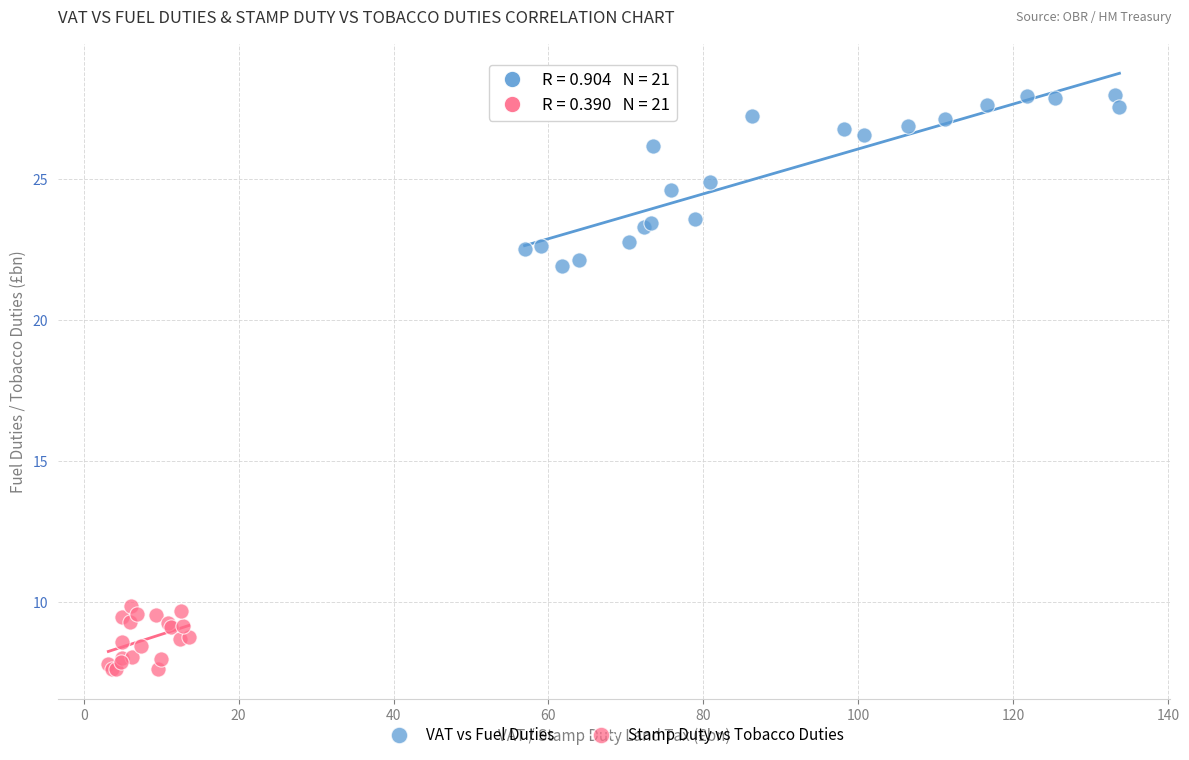

Which series reaches the maximum Y coordinate?

VAT vs Fuel Duties